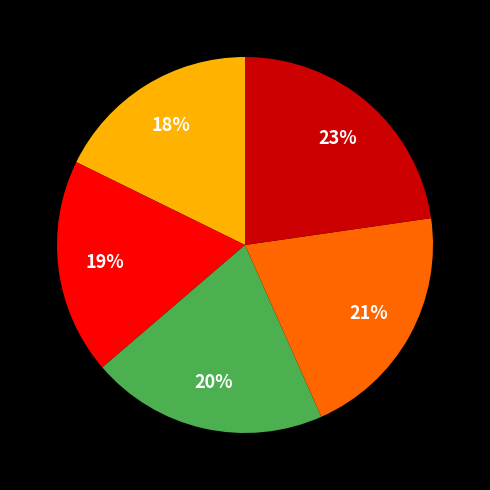

Does any single category account for the majority?

No